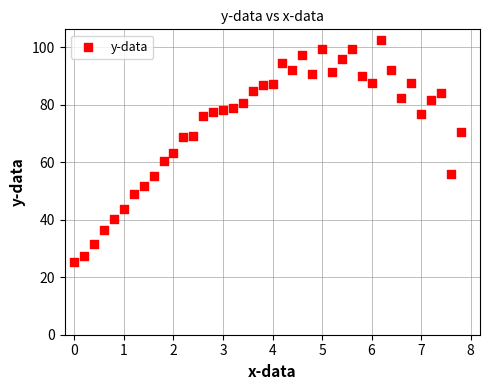

What is the range of Y values (max minus min)?

77.3